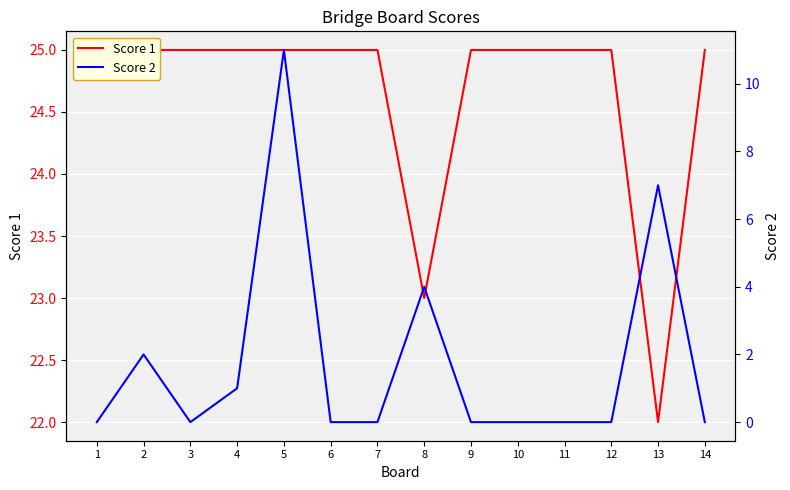

At which label is Score 2 closest to 5?

8